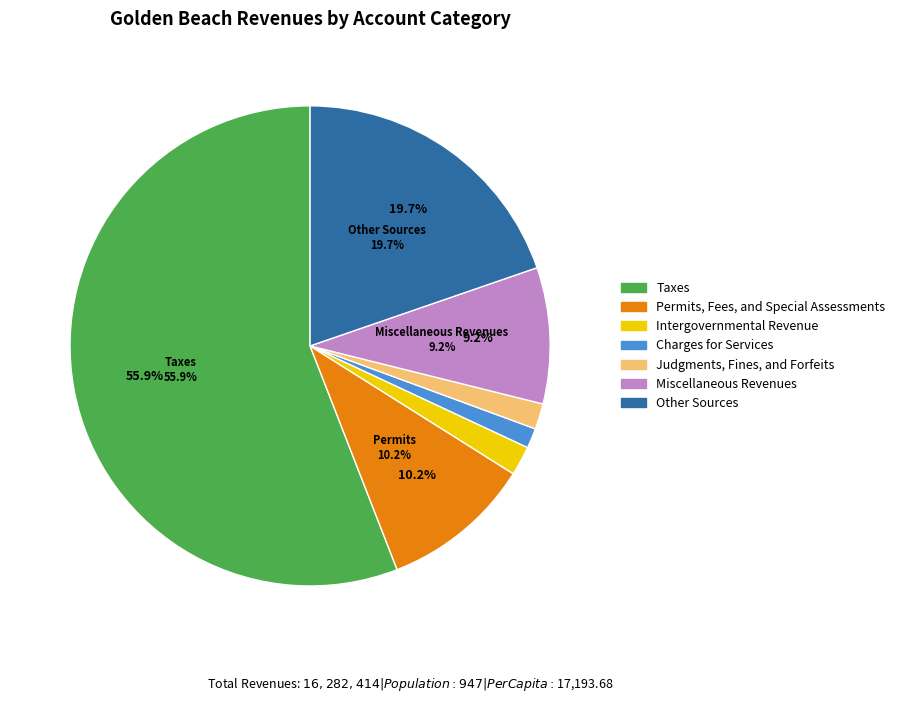

Which slice is the largest?

Taxes